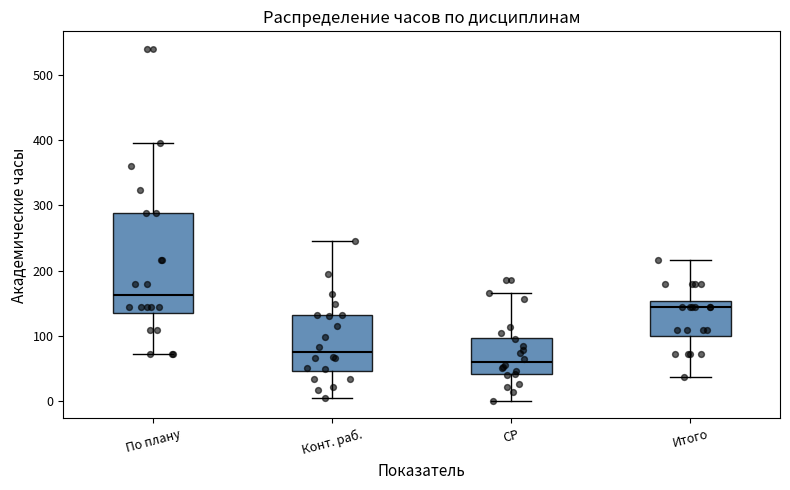

Which box is the tallest, from its lower edge to its upper edge?

По плану